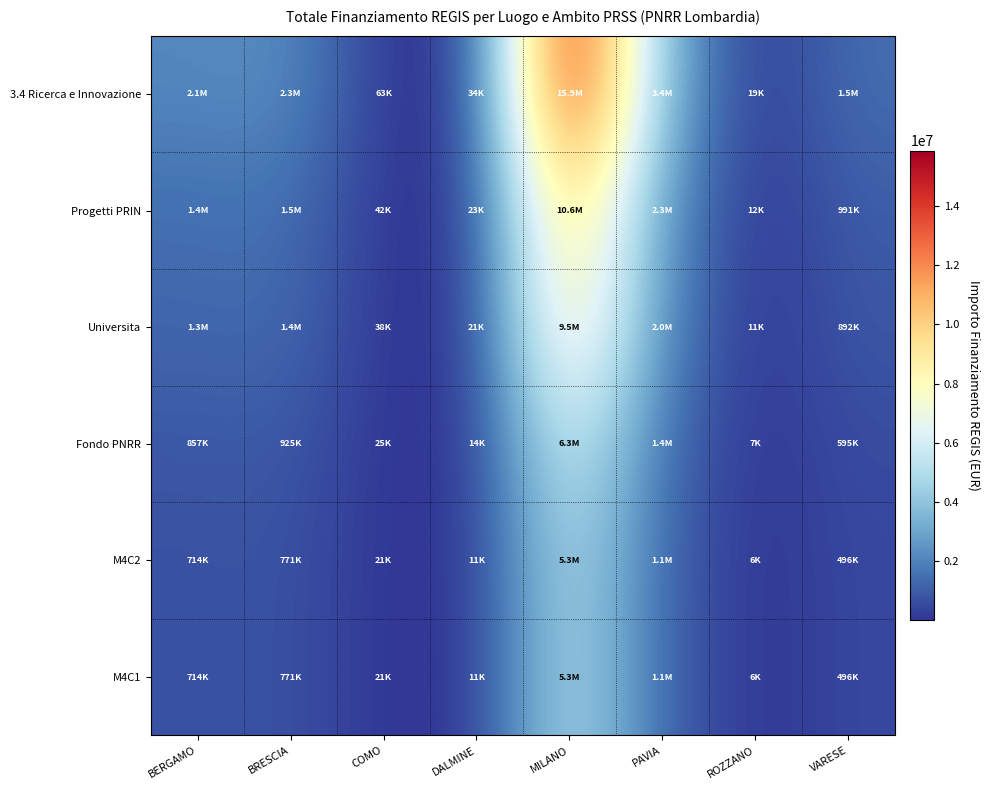

At which category is the sum across all series the highest?

MILANO